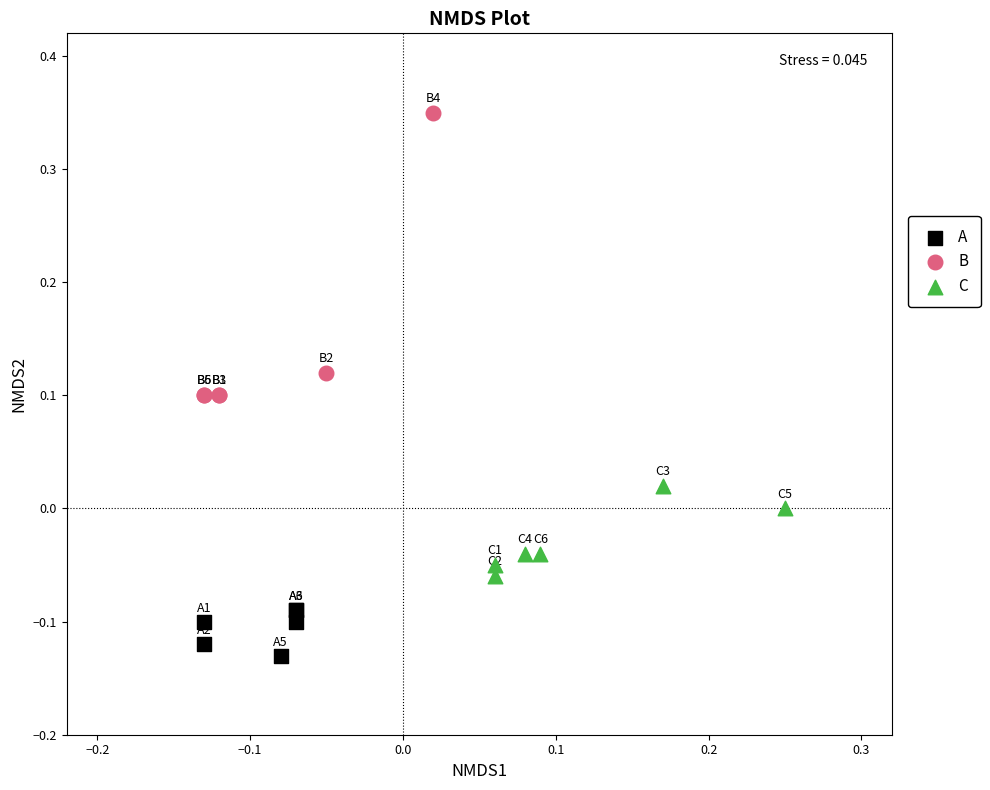

Which series has the widest spread of Y values?

B